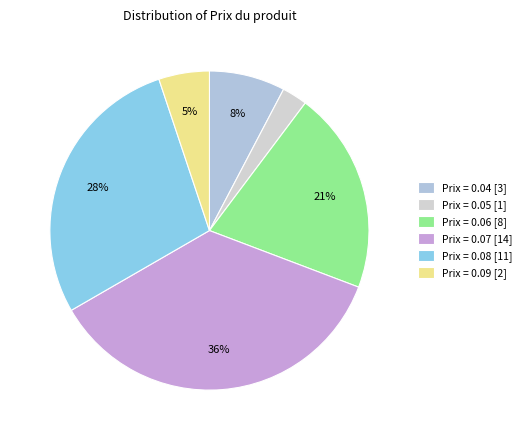

How many slices are in this pie chart?

6